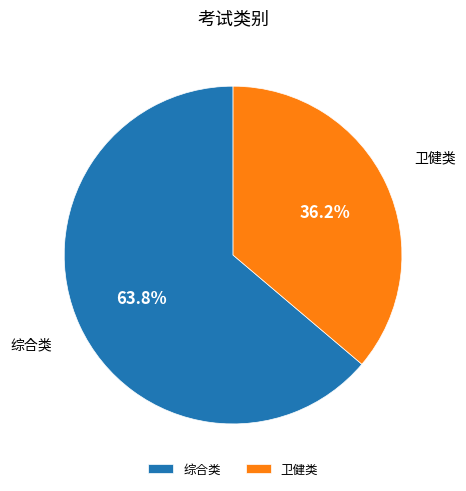

How many segments does this pie chart have?

2